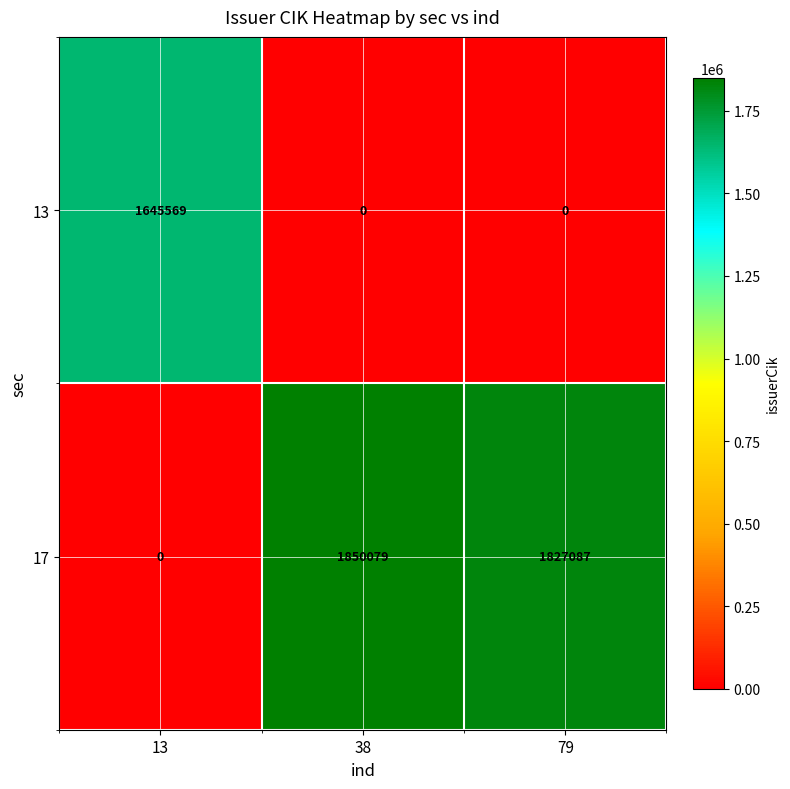

Rank the series at 79 from lowest to highest value.

13, 17